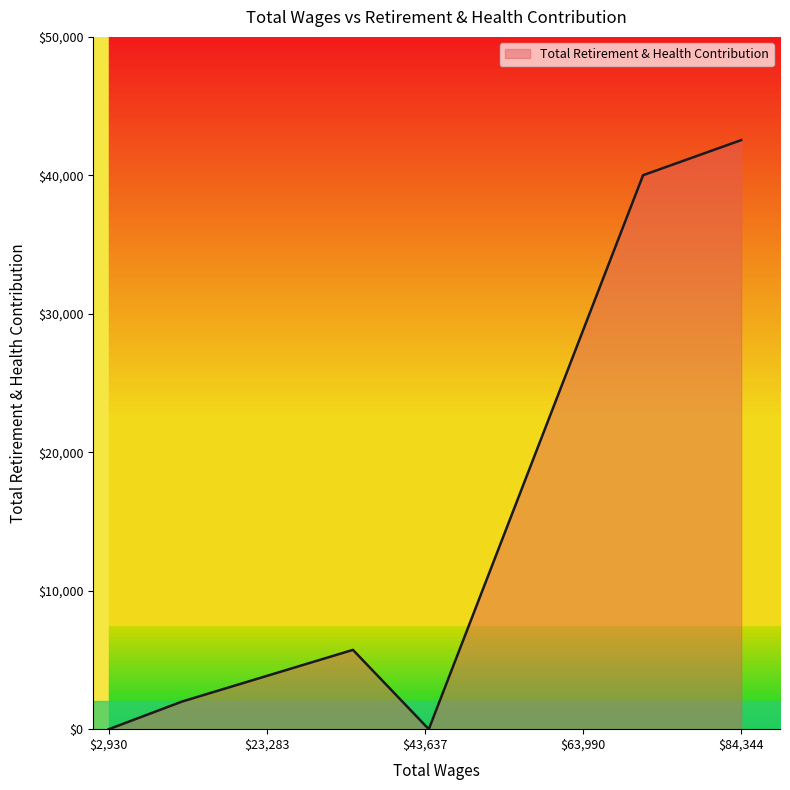

The value at Veterans Services Center Manager is 40010. True or false?

True